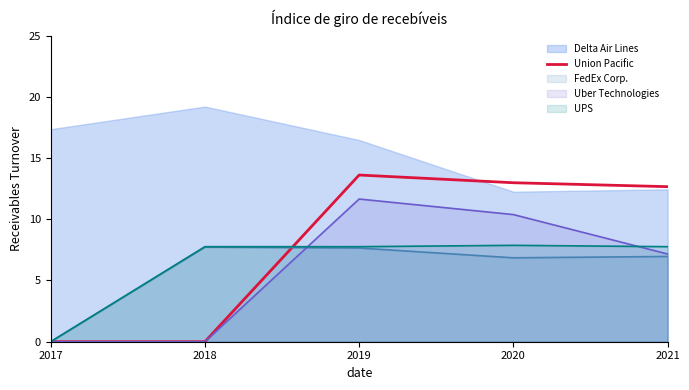

True or false: Delta Air Lines and FedEx Corp. intersect in this chart.

False